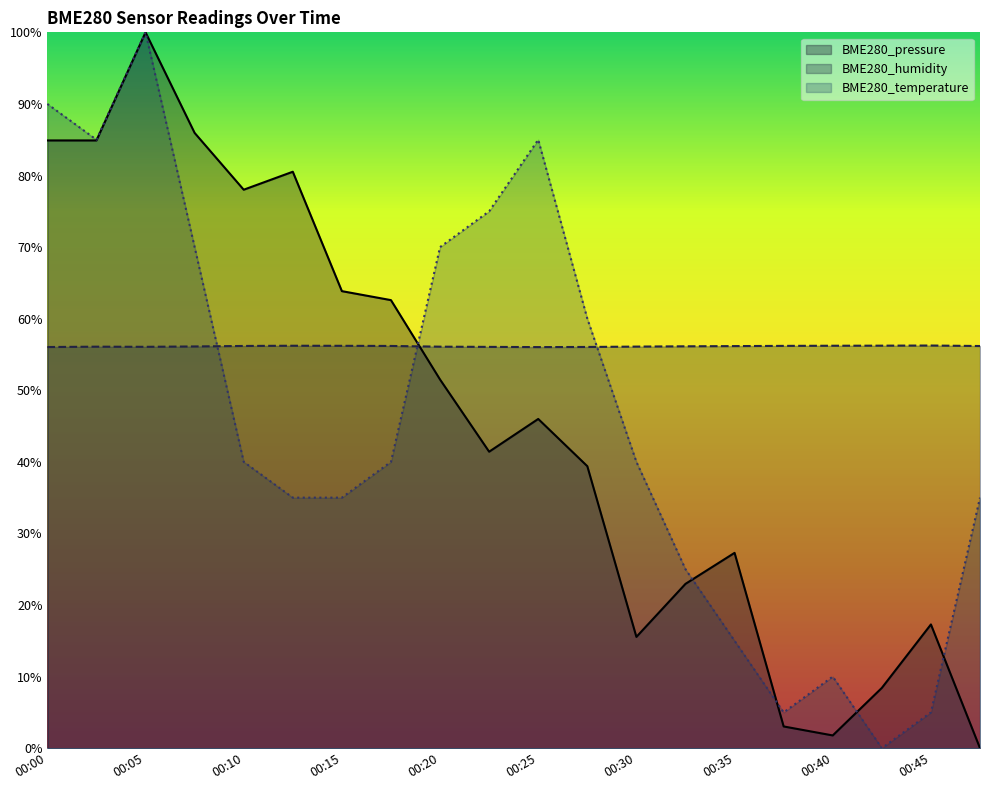

How many lines are shown in the chart?

3